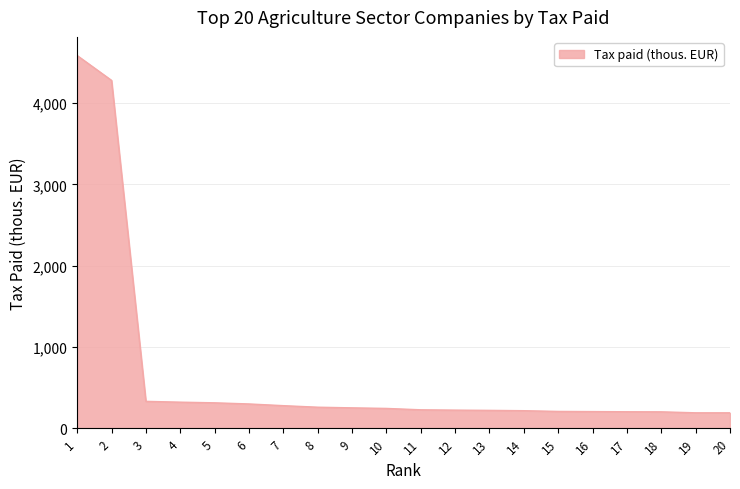

The value at 14 is 215. True or false?

True